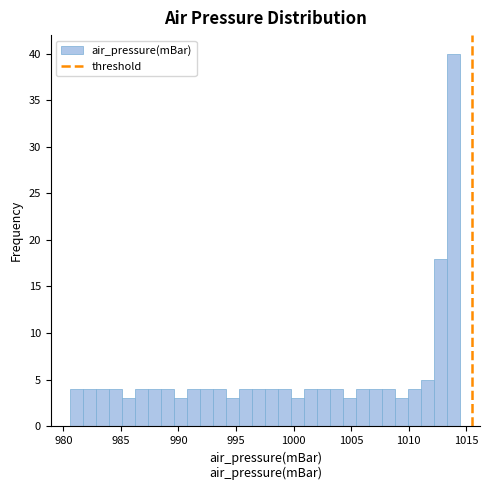

Read against the x-axis, roughly where is the centre of the tallest bar?

1014.0